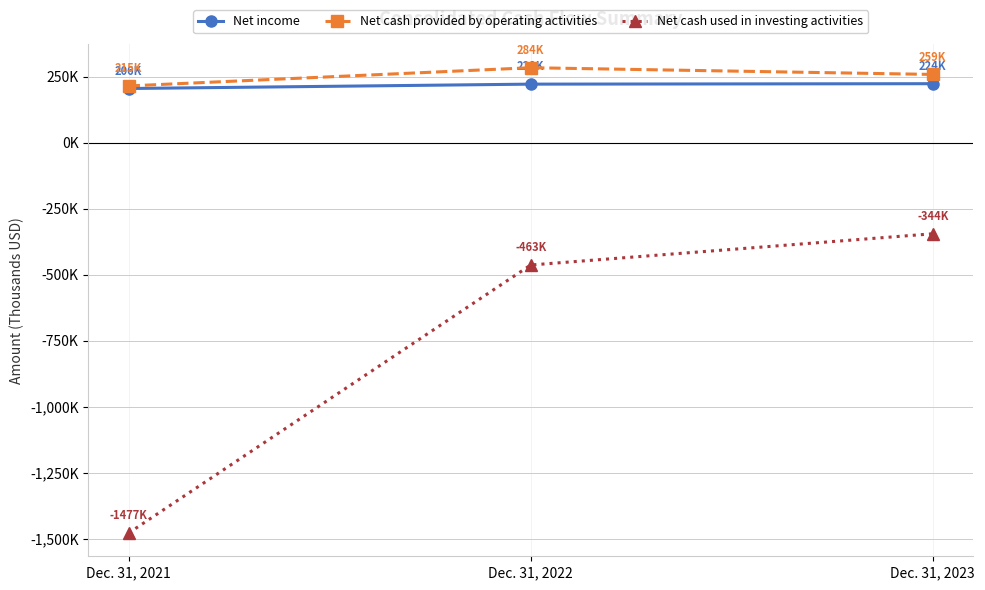

Which series has the widest spread of values?

Net cash used in investing activities